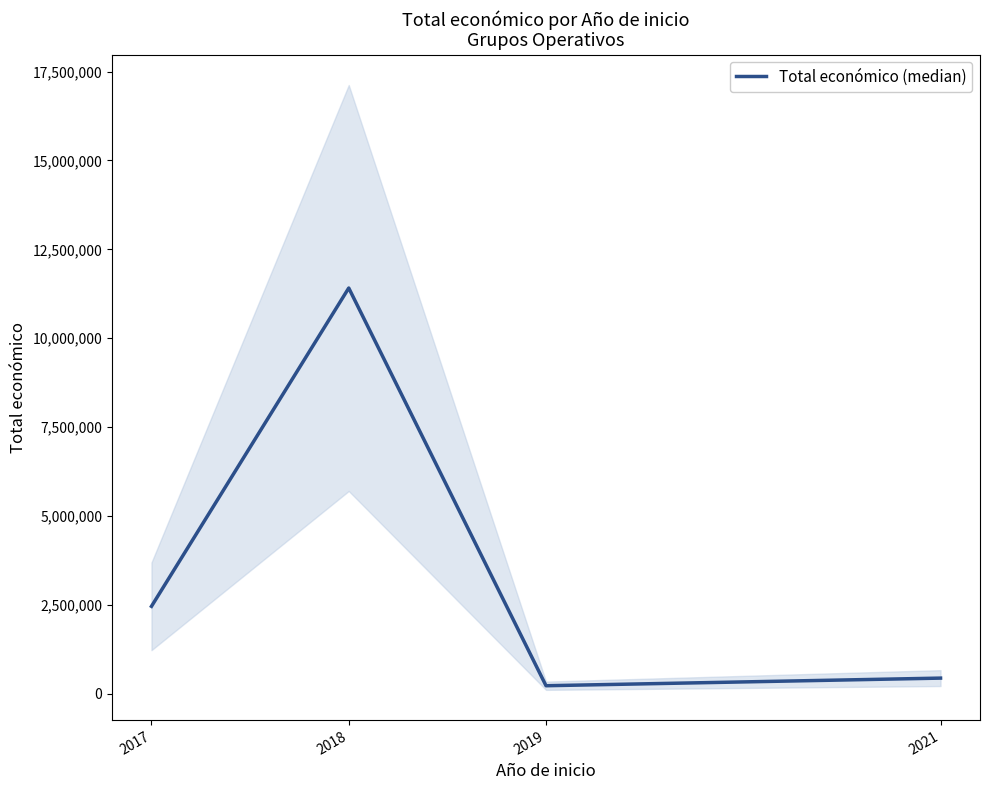

At which category does the data reach its first local valley?

2019